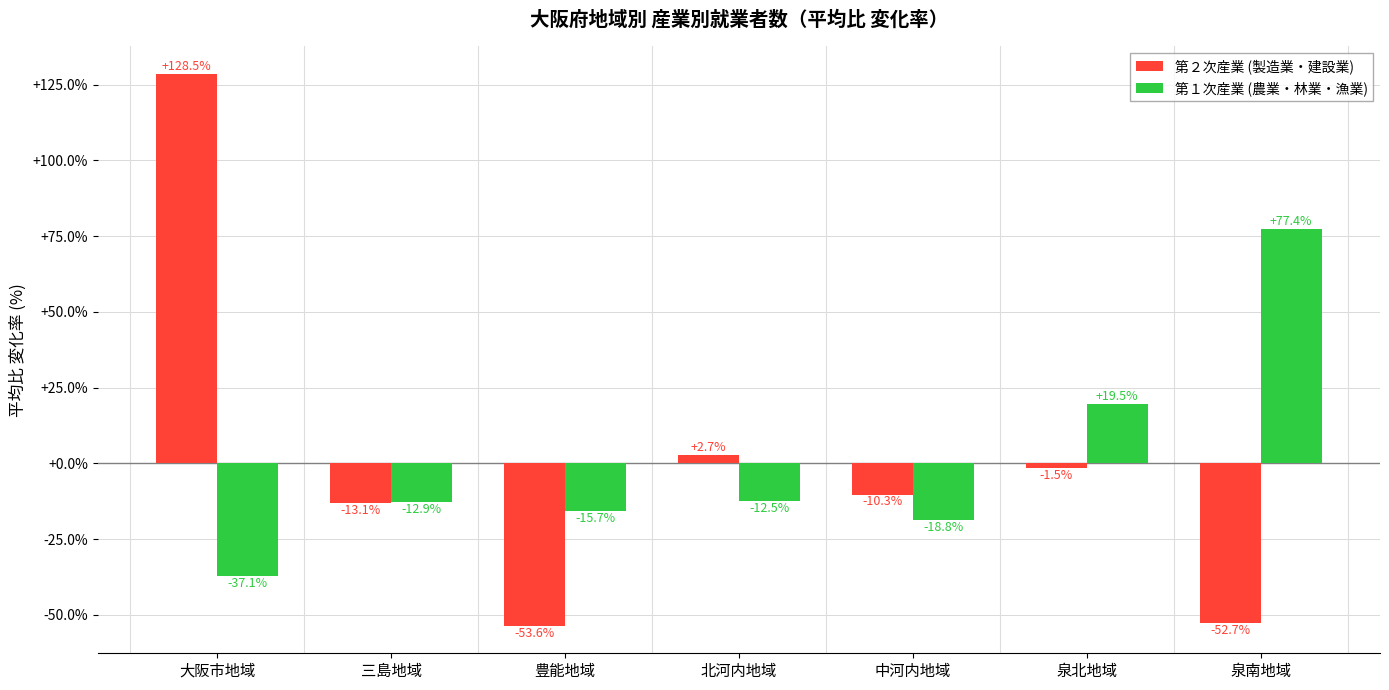

True or false: 第１次産業 (農業・林業・漁業) has a value of 77.4 at 泉南地域.

True